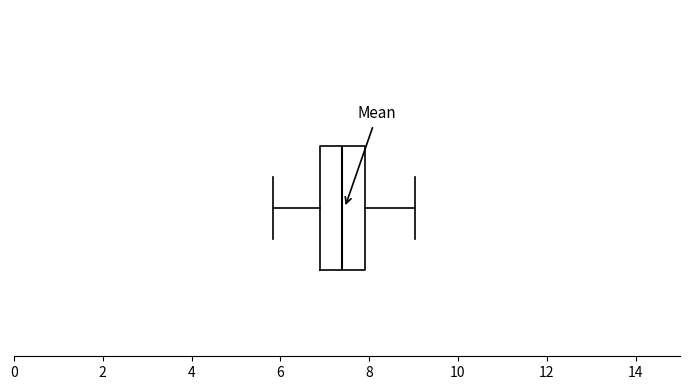

Transcribe this box plot: give where the median line is, the range the box spans, and where the two whiskers end, as read against the x-axis. The values are not printed on the chart, so give them approximately, as read against the axis.

median 7.4, box 7.0 to 8.0, whiskers 5.8 to 9.0